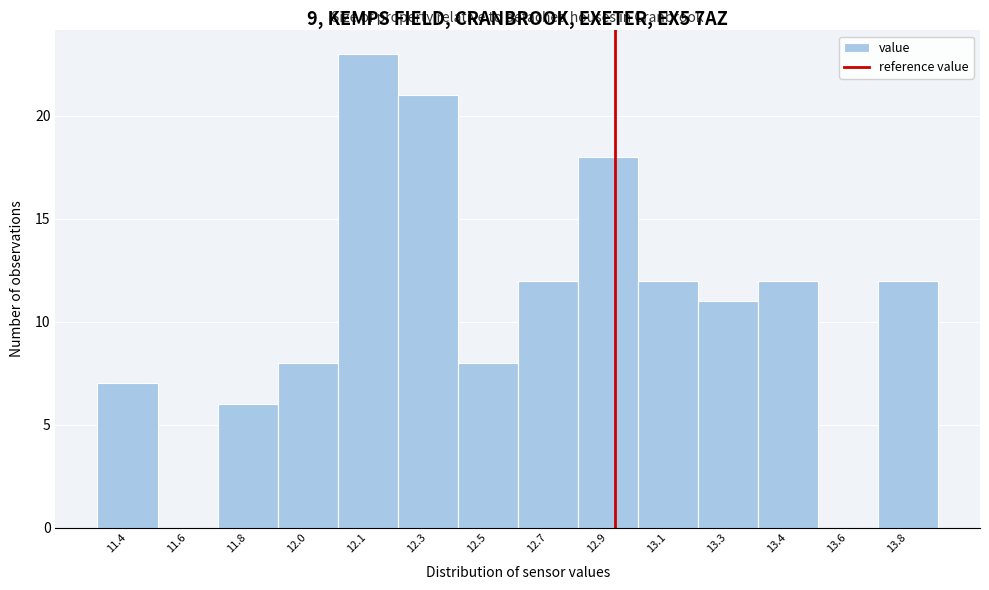

Reading left to right, transcribe all the data shown in this chart.

11.4=7	11.6=0	11.8=6	12.0=8	12.1=23	12.3=21	12.5=8	12.7=12	12.9=18	13.1=12	13.3=11	13.4=12	13.6=0	13.8=12